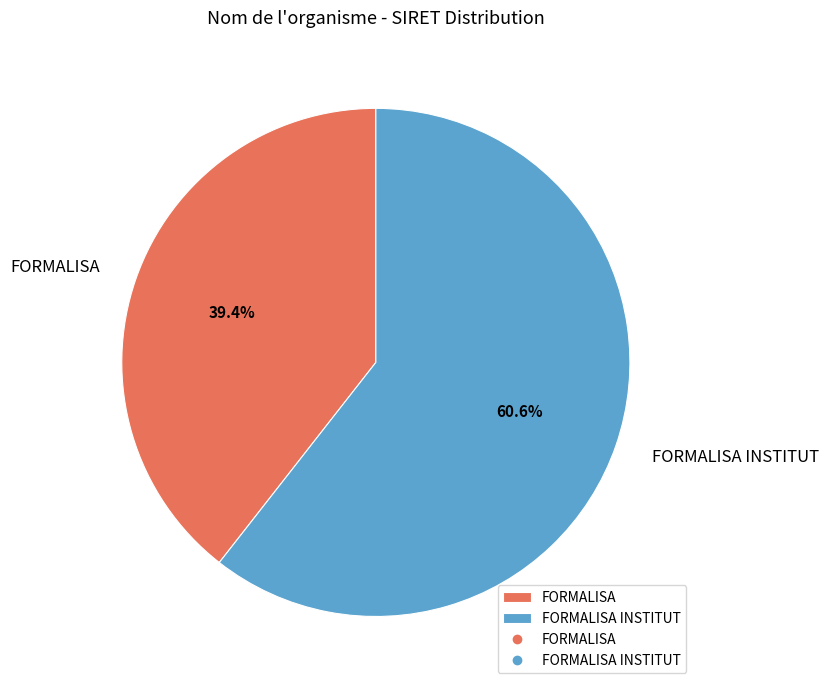

Which category accounts for the majority?

FORMALISA INSTITUT